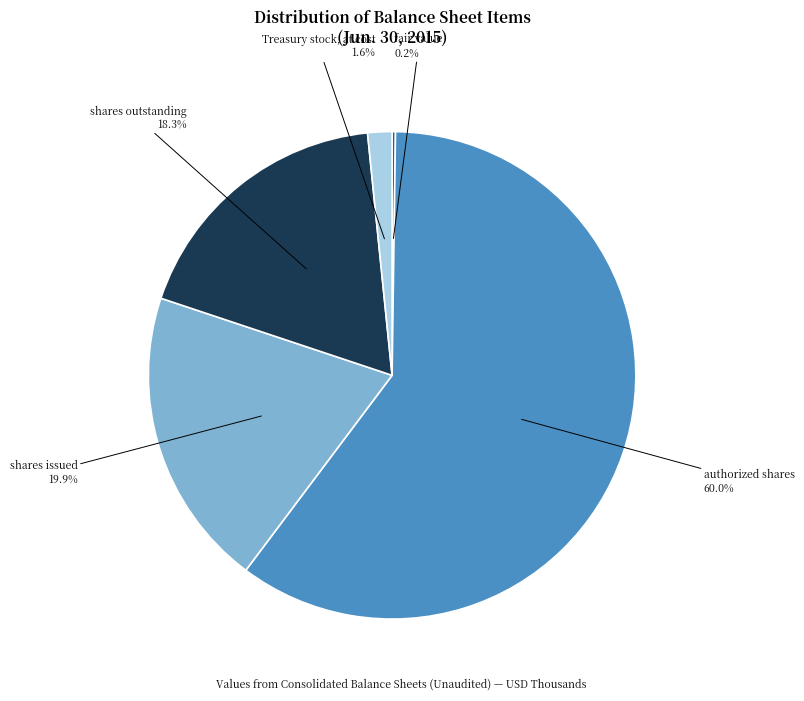

Is there any slice that represents more than half of the pie?

Yes